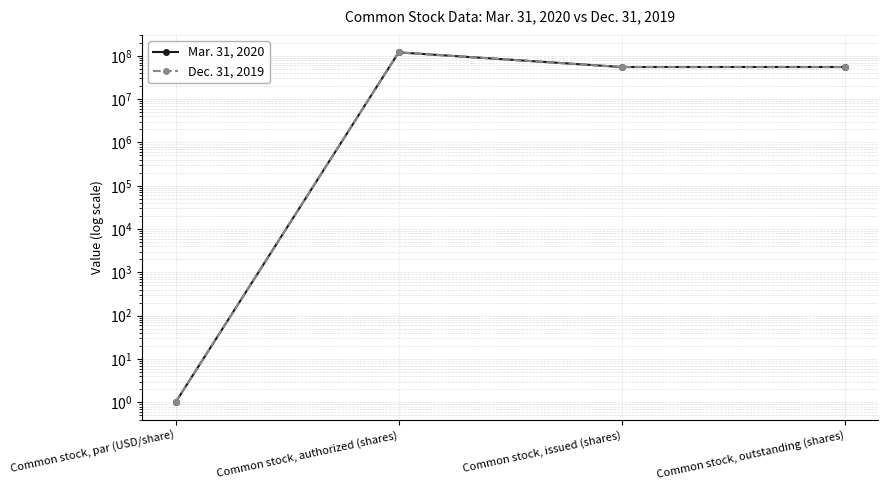

Which series has the largest range (max minus min)?

Mar. 31, 2020